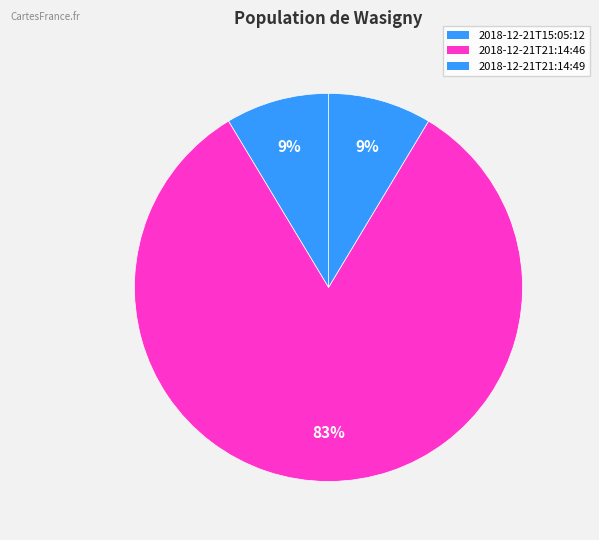

Which category has the biggest portion of the pie?

2018-12-21T21:14:46